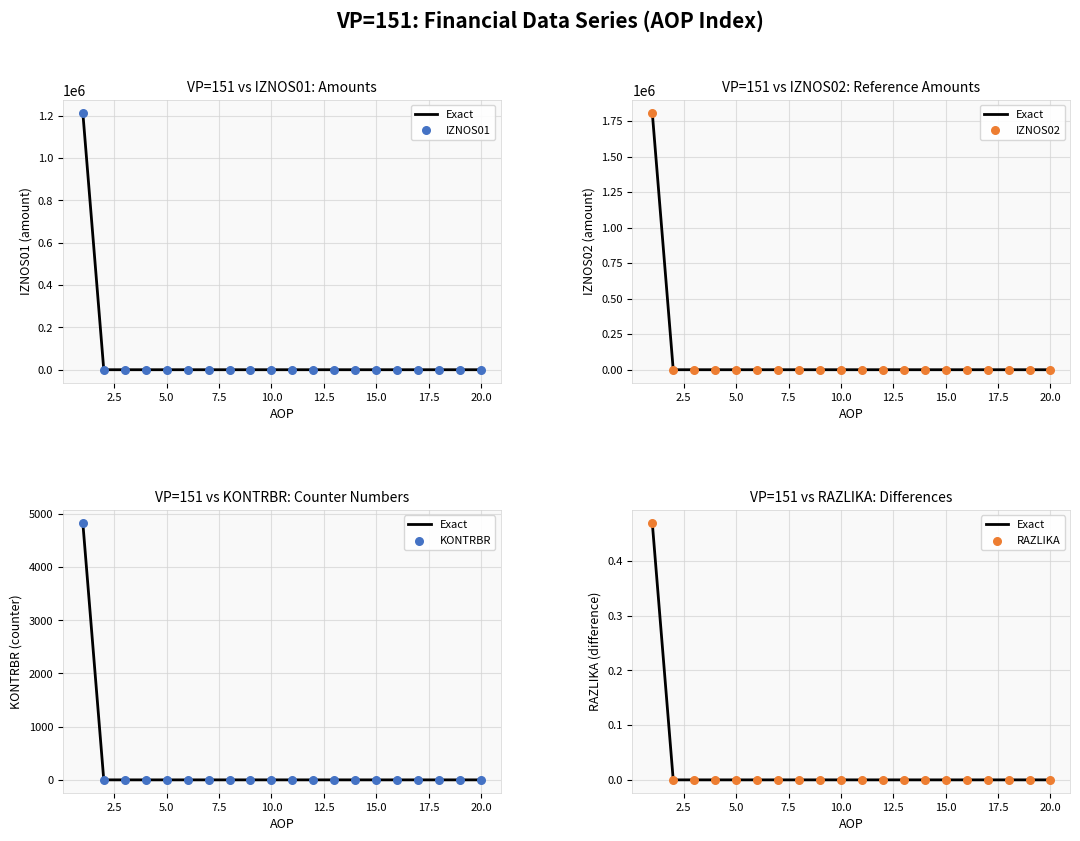

At how many categories does at least one series exceed 890092?

1